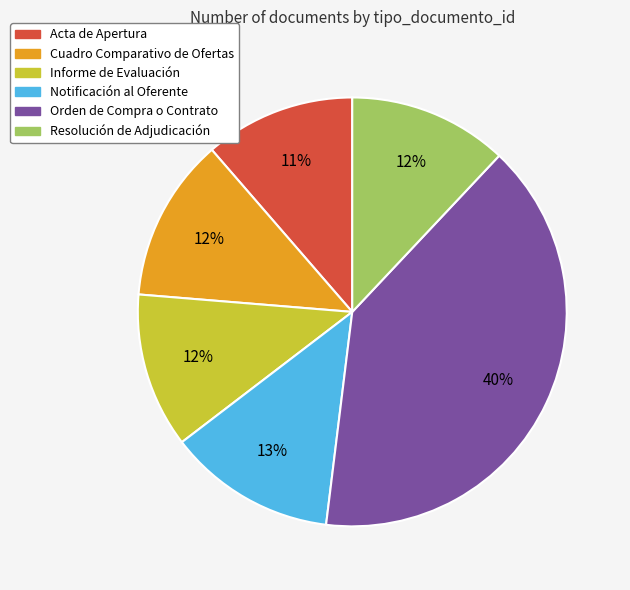

Which has a higher value, Notificación al Oferente or Resolución de Adjudicación?

Notificación al Oferente